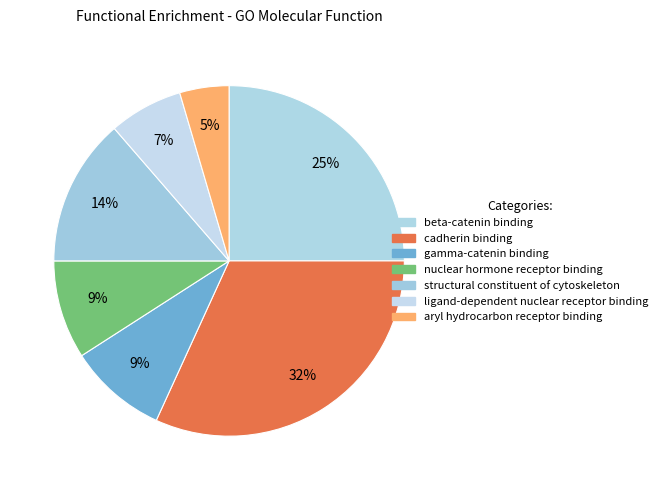

How many segments does this pie chart have?

7